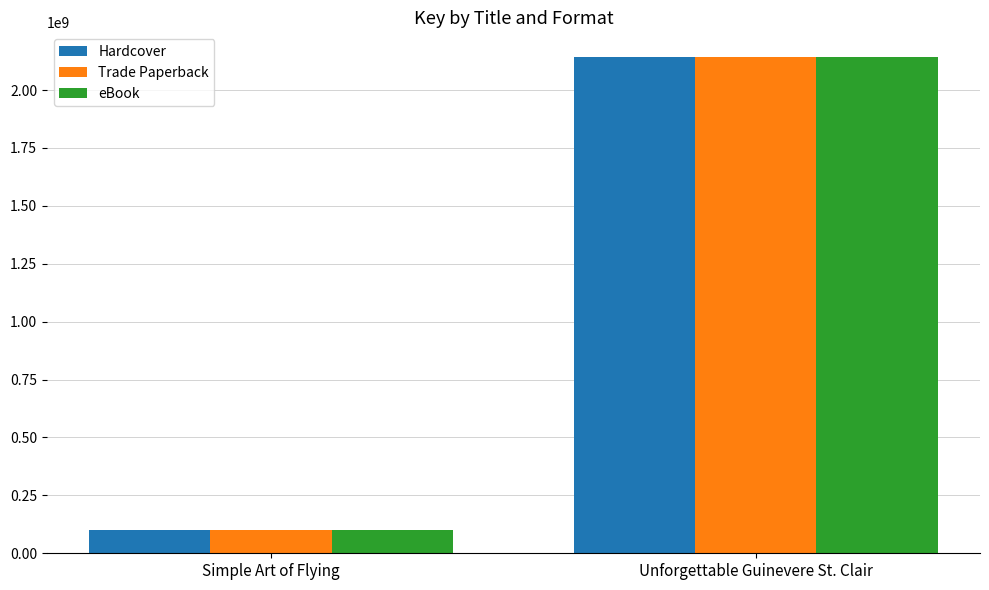

List the labels in order of Trade Paperback value, smallest first.

Simple Art of Flying, Unforgettable Guinevere St. Clair